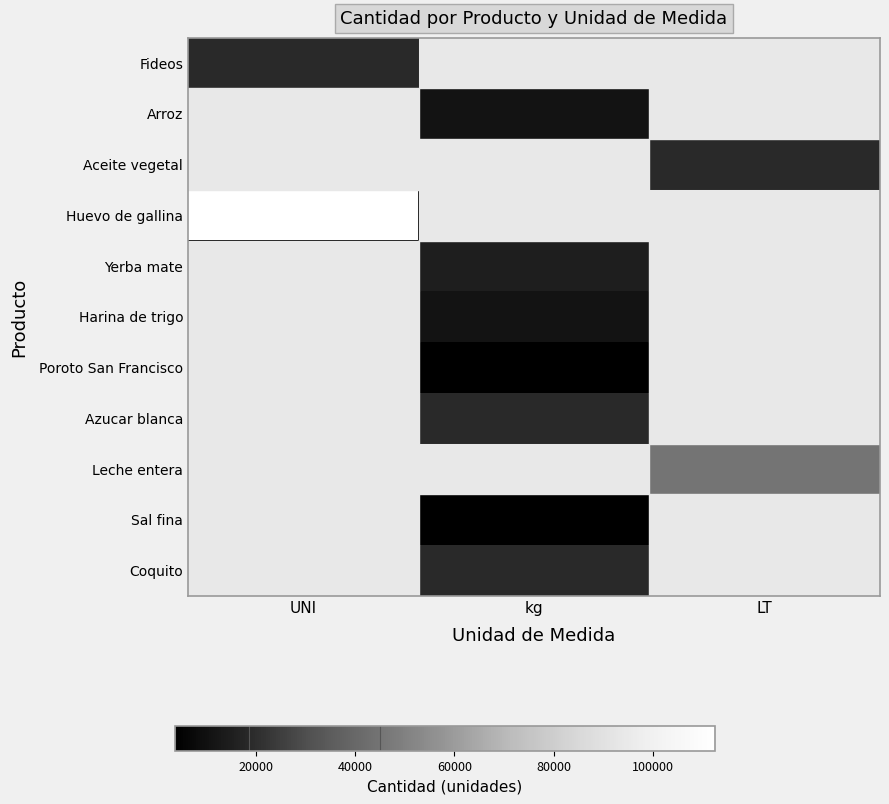

Reading left to right, what are all the values shown in this chart?

Fideos: UNI=18750	kg=0	LT=0
Arroz: UNI=0	kg=11250	LT=0
Aceite vegetal: UNI=0	kg=0	LT=18750
Huevo de gallina: UNI=112500	kg=0	LT=0
Yerba mate: UNI=0	kg=15000	LT=0
Harina de trigo: UNI=0	kg=11250	LT=0
Poroto San Francisco: UNI=0	kg=3750	LT=0
Azucar blanca: UNI=0	kg=18750	LT=0
Leche entera: UNI=0	kg=0	LT=45000
Sal fina: UNI=0	kg=3750	LT=0
Coquito: UNI=0	kg=18750	LT=0